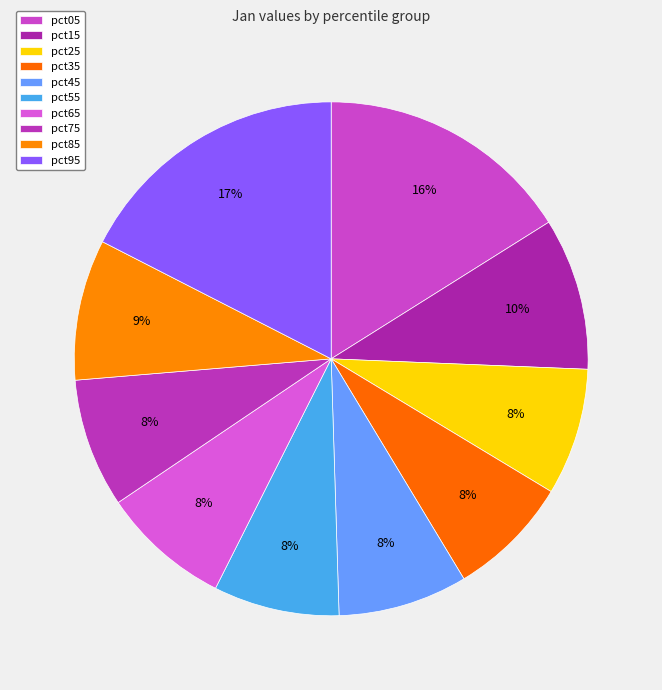

Rank the categories by value from lowest to highest.

pct35, pct55, pct25, pct75, pct65, pct45, pct85, pct15, pct05, pct95